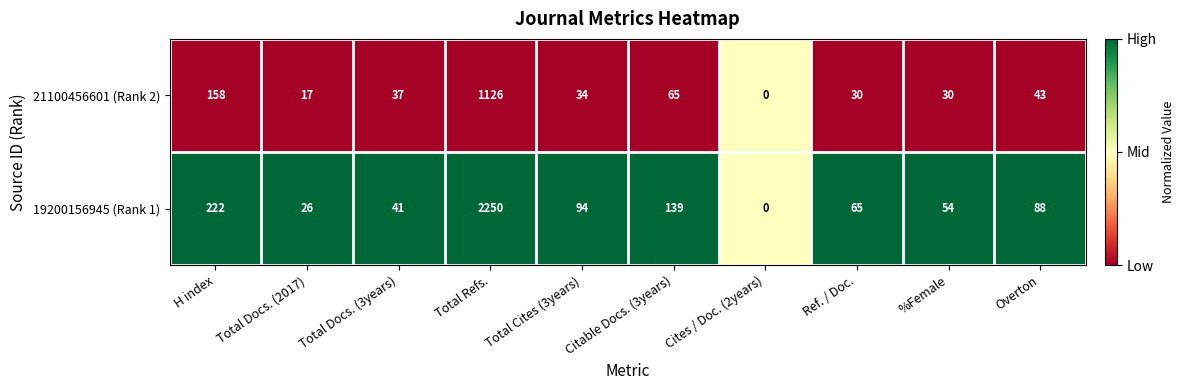

Which series has the largest range (max minus min)?

19200156945 (Rank 1)